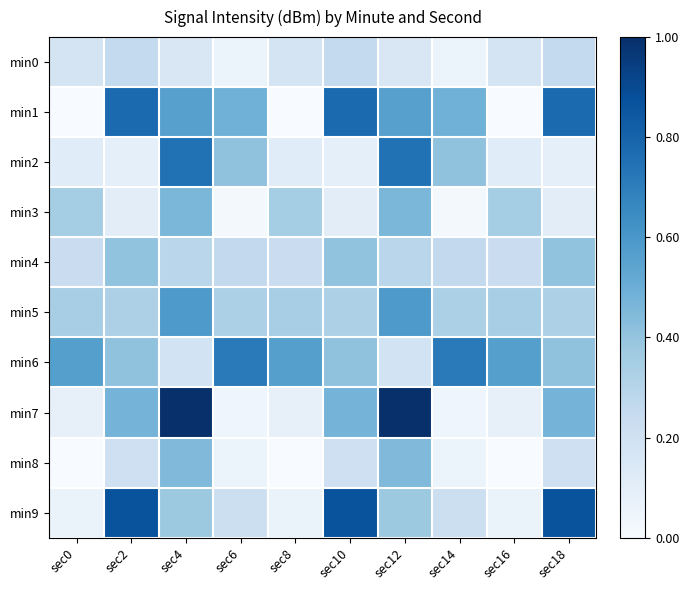

Between sec6 and sec16, which is larger?

sec16